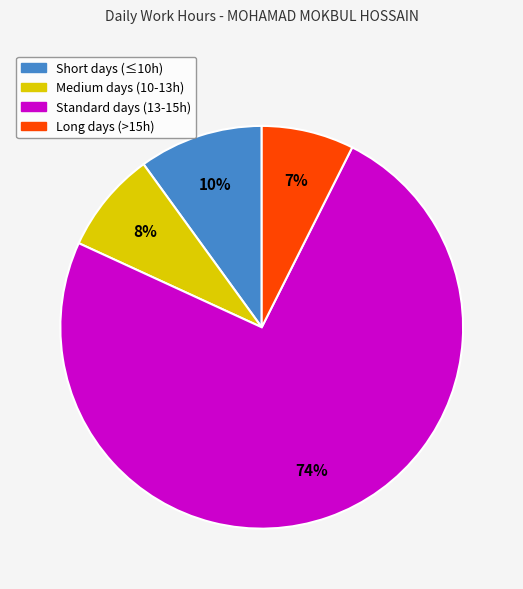

Count the number of slices in the pie.

4